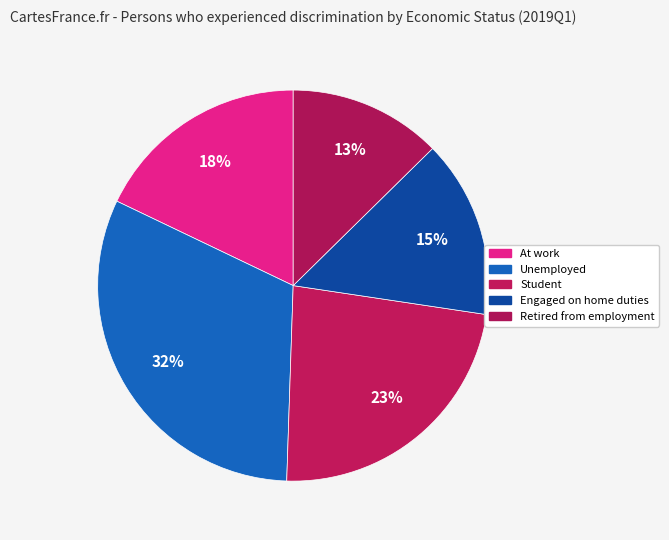

What is the largest slice in the pie chart?

Unemployed